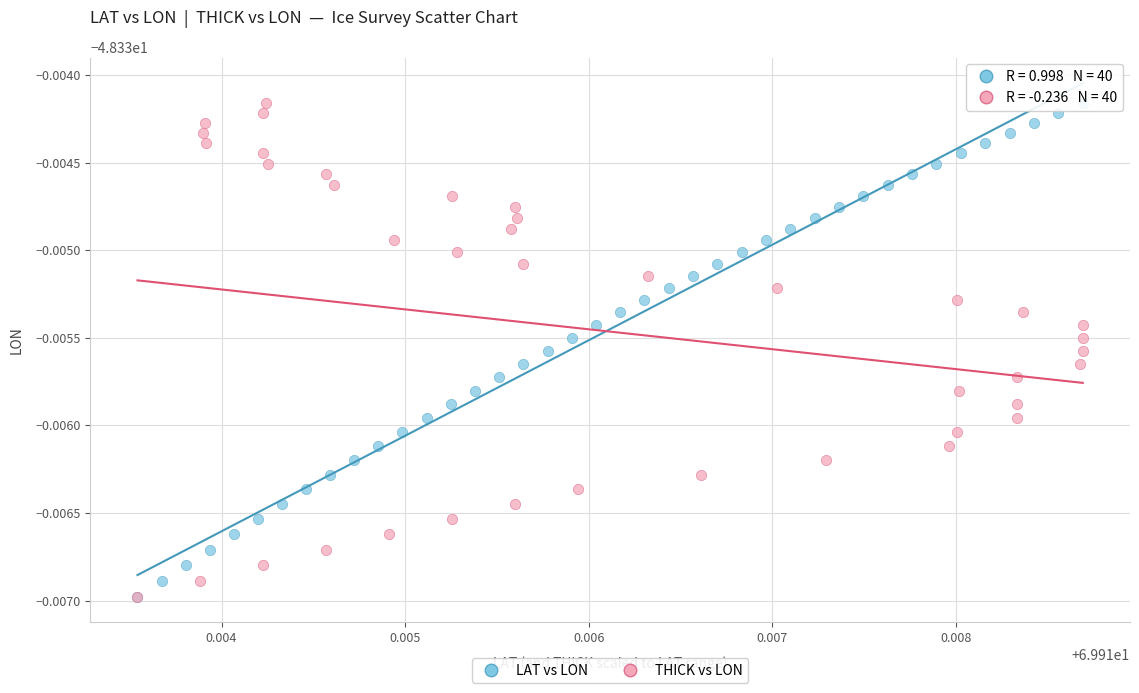

What are all the series names shown in the legend?

LAT vs LON, THICK vs LON